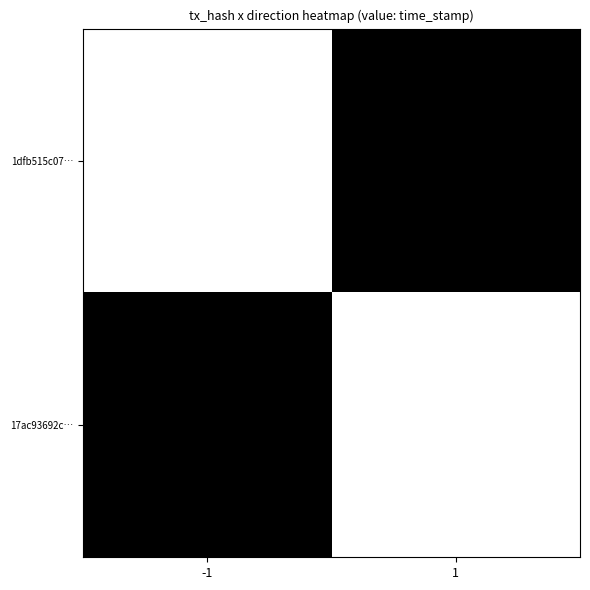

What is the total value across all series at -1?

1714183475